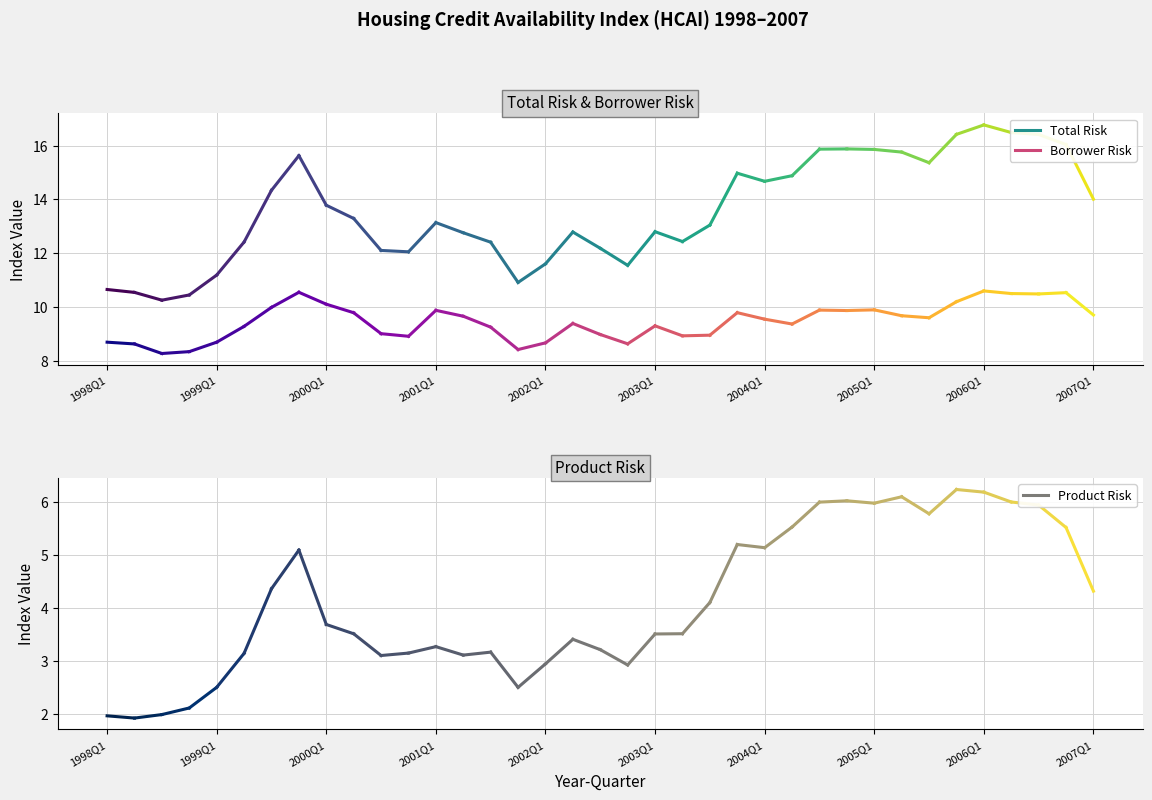

At how many categories does at least one series exceed 11?

32